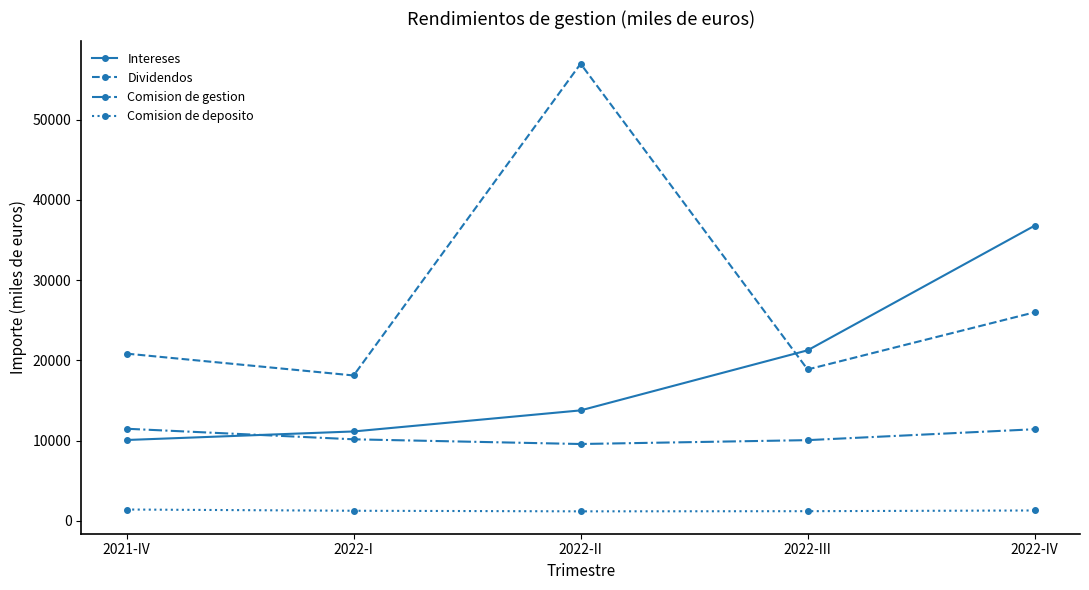

What is the sum of the Intereses values at 2022-IV and 2022-I?

47912